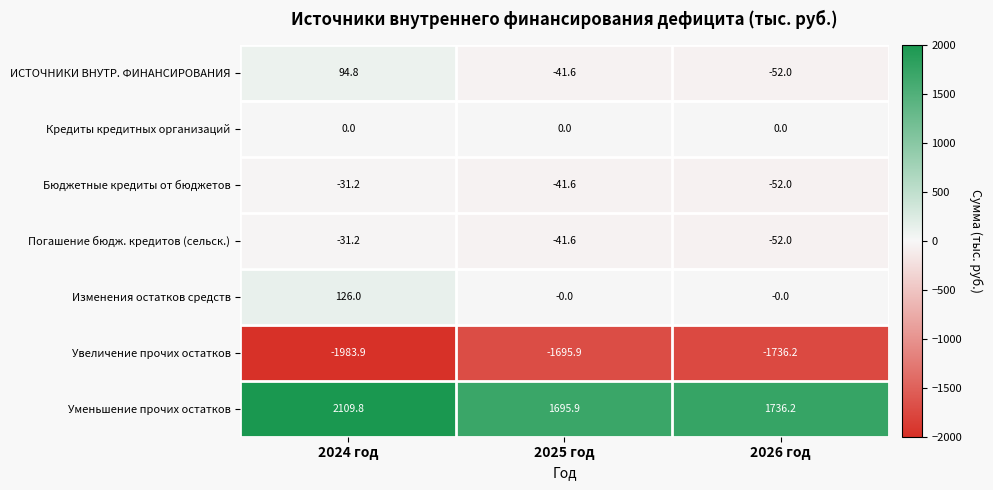

The value of Погашение бюдж. кредитов (сельск.) at 2024 год is -42.8. True or false?

False